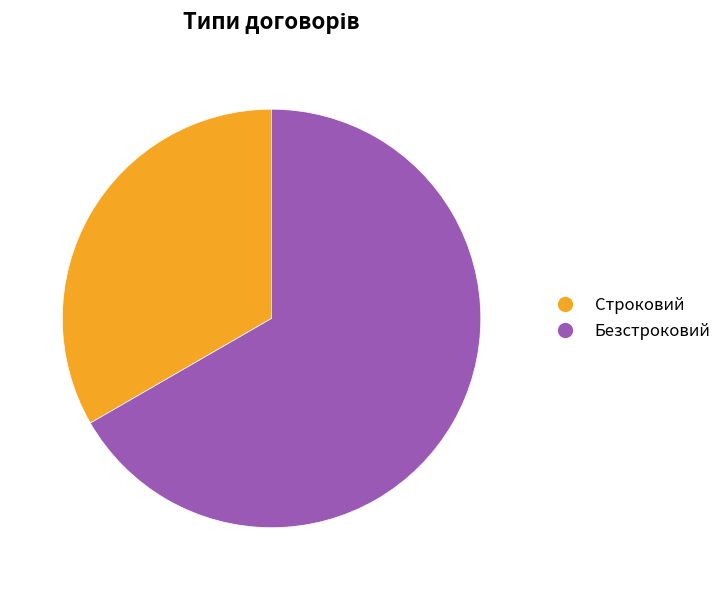

How many slices are in this pie chart?

2